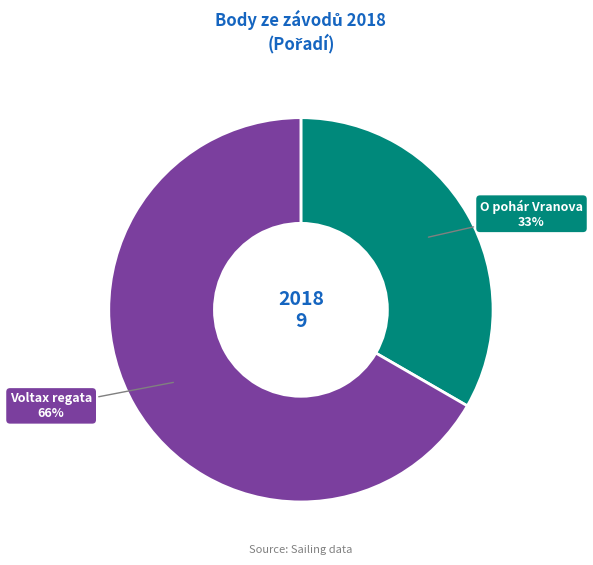

True or false: 182131 accounts for 61% of the total.

False